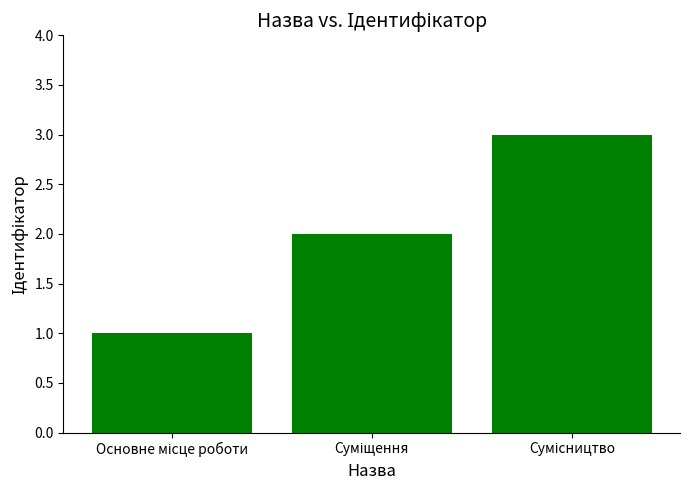

What is the maximum value shown in the chart?

3